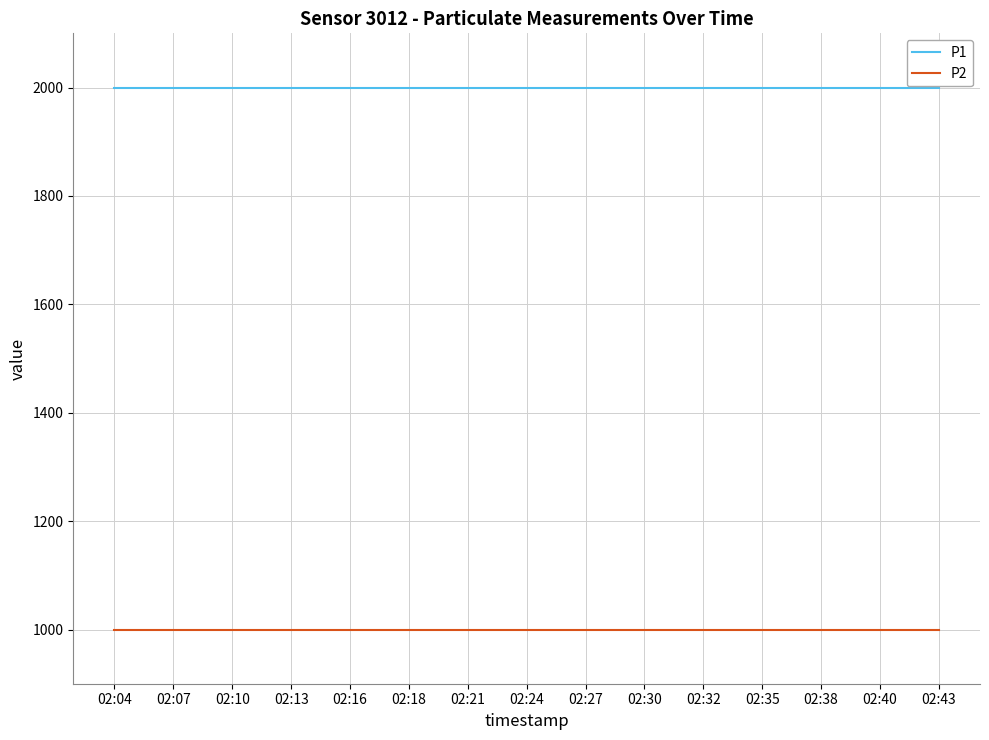

What is the minimum value shown in the chart?

999.9